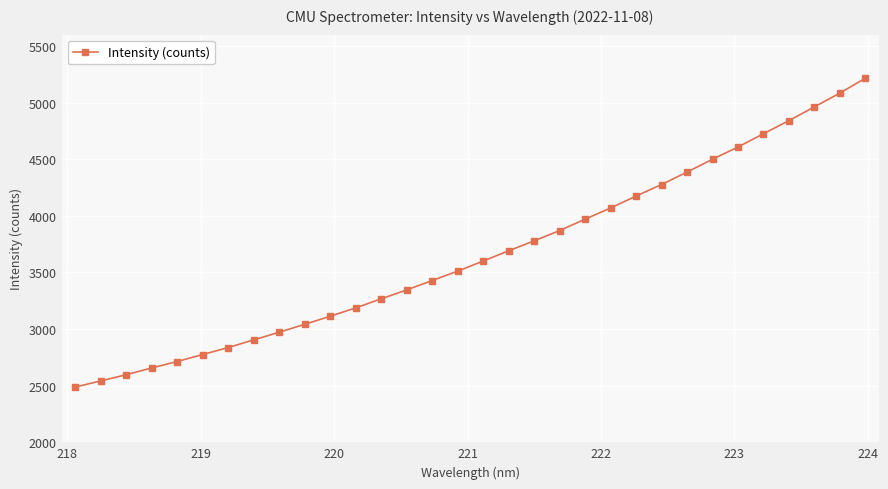

What is the average value?

3660.4